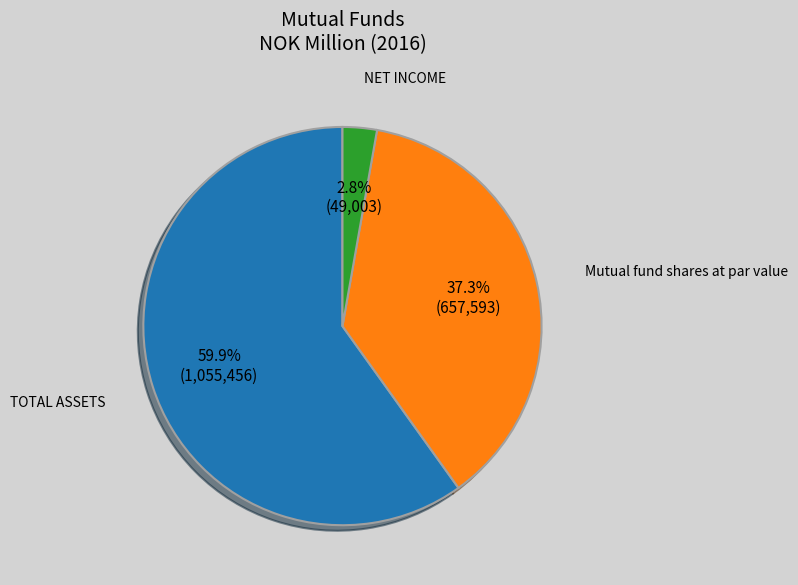

To the nearest percent, what percentage of the pie is Mutual fund shares at par value?

37%